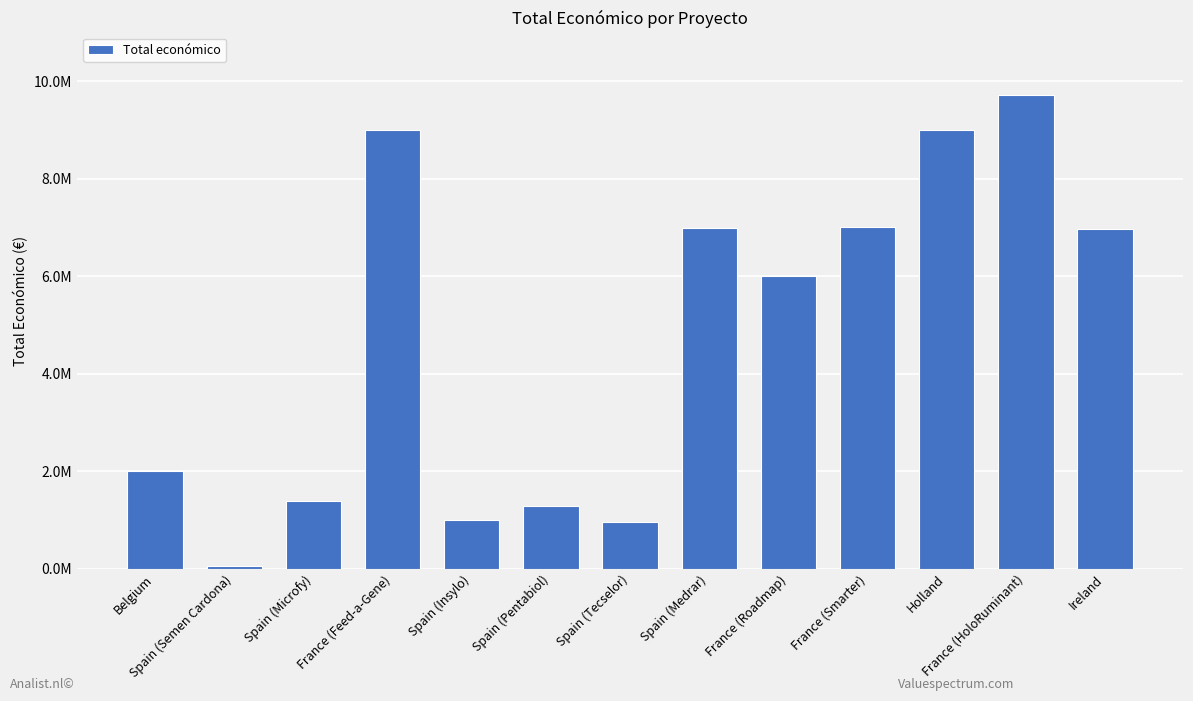

What is the value of the 7th bar from the left?

960603